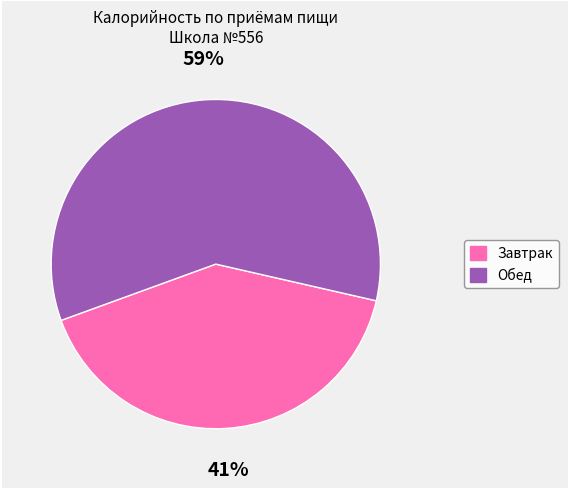

Do Обед and Завтрак together represent more than half of the pie?

Yes